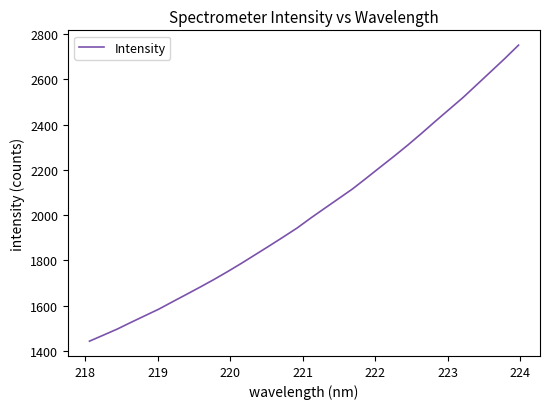

Reading left to right, transcribe all the data shown in this chart.

1442.6	1469.2	1496.0	1525.8	1555.1	1584.1	1616.9	1649.4	1682.1	1715.8	1751.2	1788.0	1826.2	1864.4	1903.4	1943.2	1987.9	2030.6	2073.1	2115.8	2163.5	2212.0	2260.1	2309.8	2362.0	2415.5	2468.0	2520.4	2577.4	2634.4	2691.6	2751.1